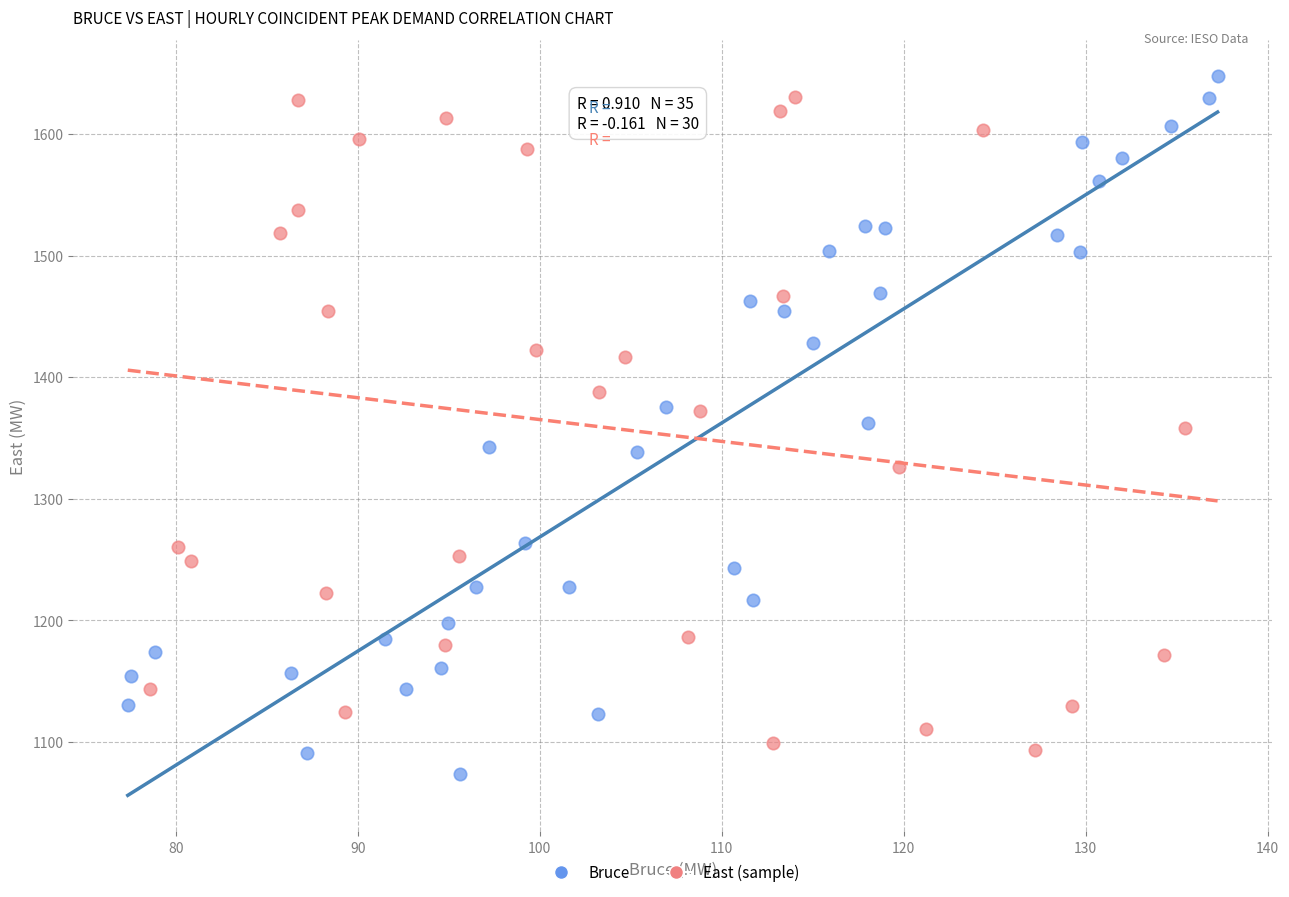

Which series has the largest Y range (max minus min)?

Bruce